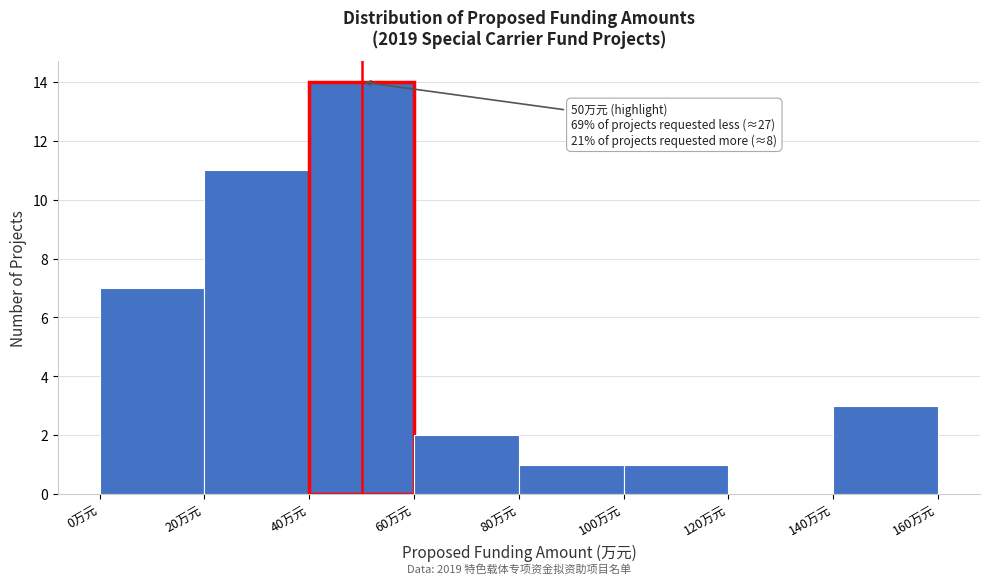

Over which range of the x-axis is the bar tallest?

40 to 60